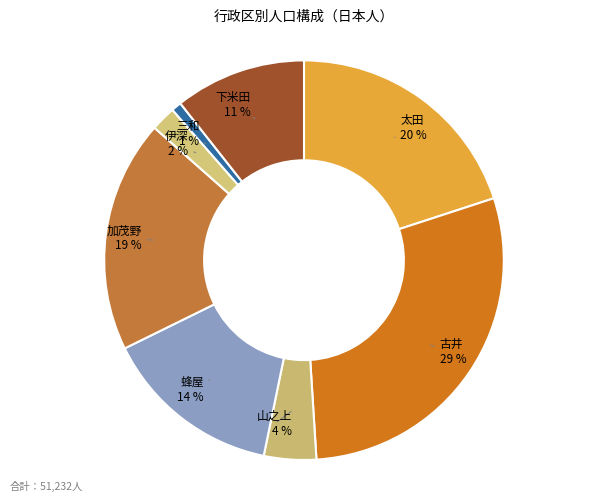

Do 三和 and 山之上 together represent more than half of the pie?

No